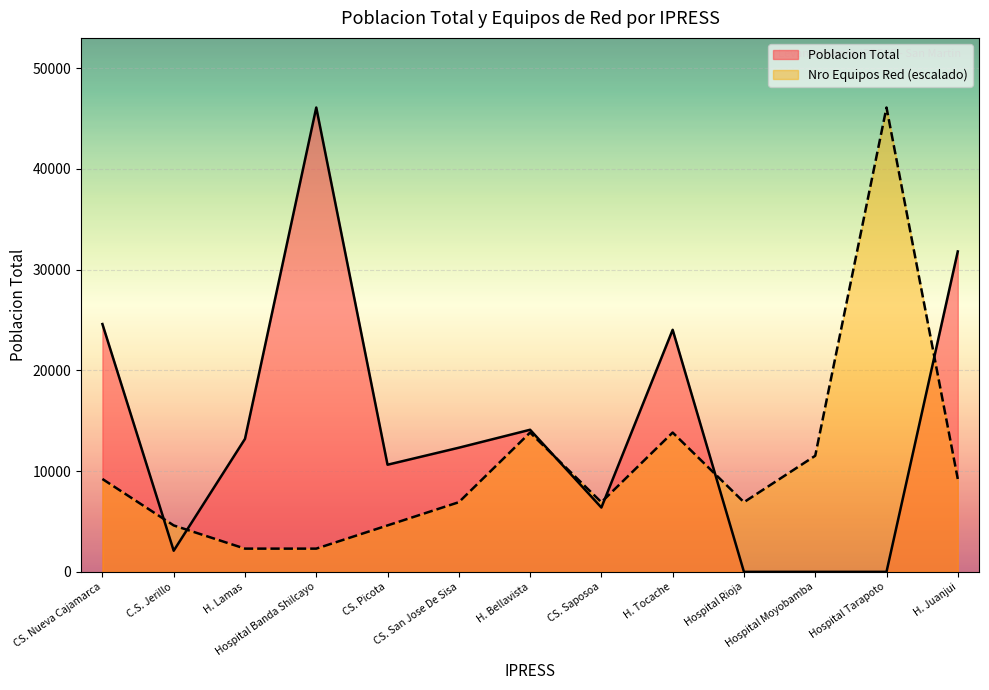

The value of Nro Equipos Red at Hospital Tarapoto is 75765. True or false?

False